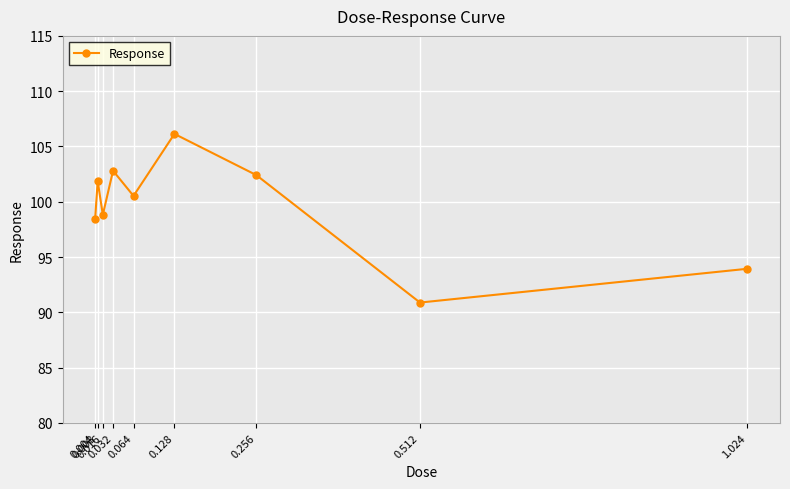

What is the approximate value at 0.064?

100.5